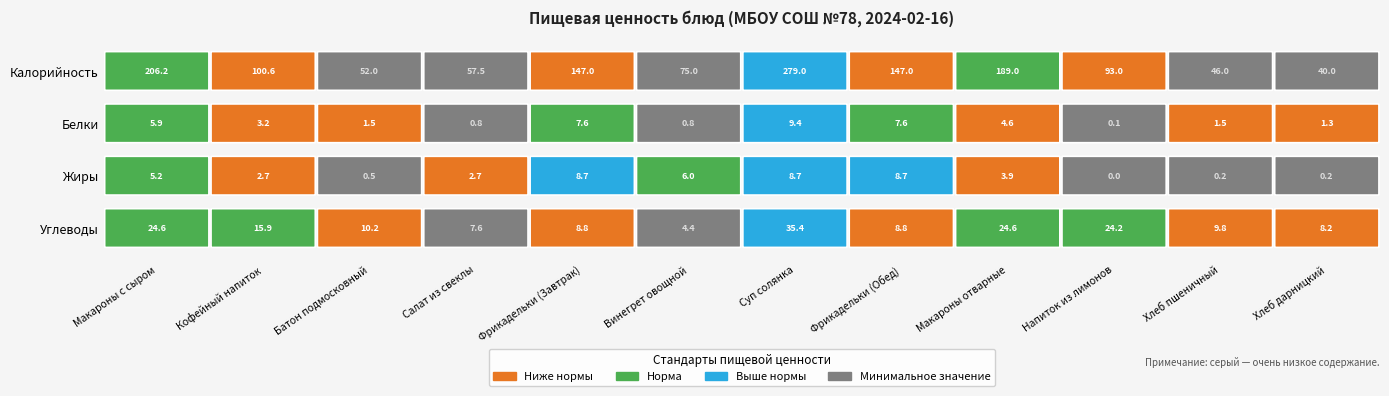

What is the greatest value displayed?

279.0